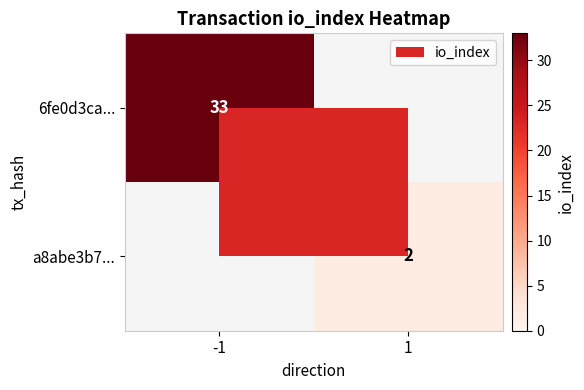

True or false: 6fe0d3ca... has a value of 33 at -1.

True